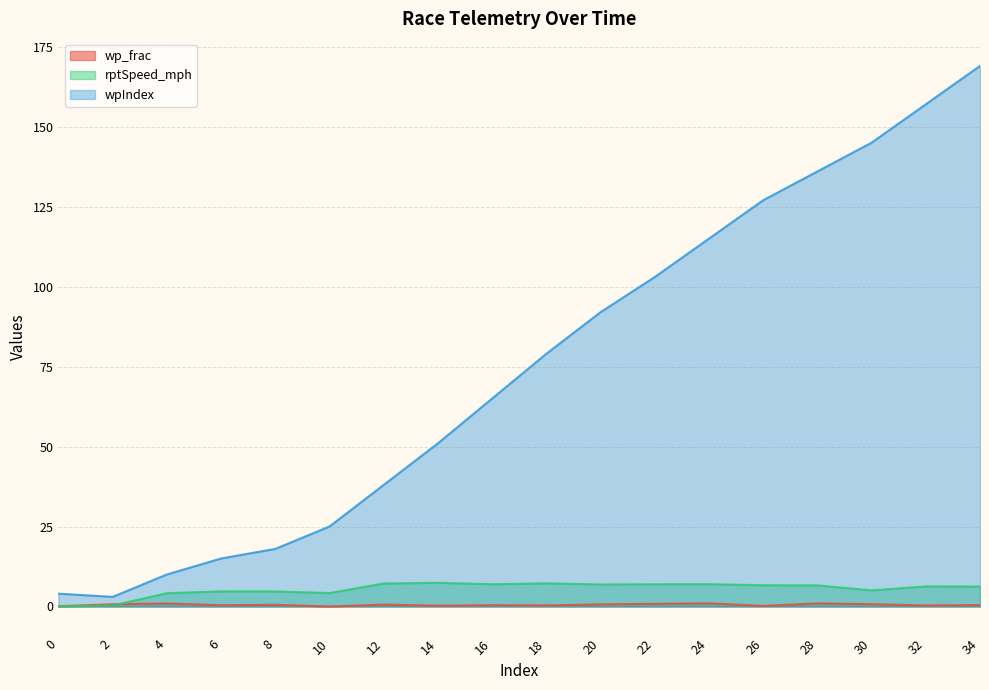

What is the value of the wp_frac point at the 12th from the left?

0.8